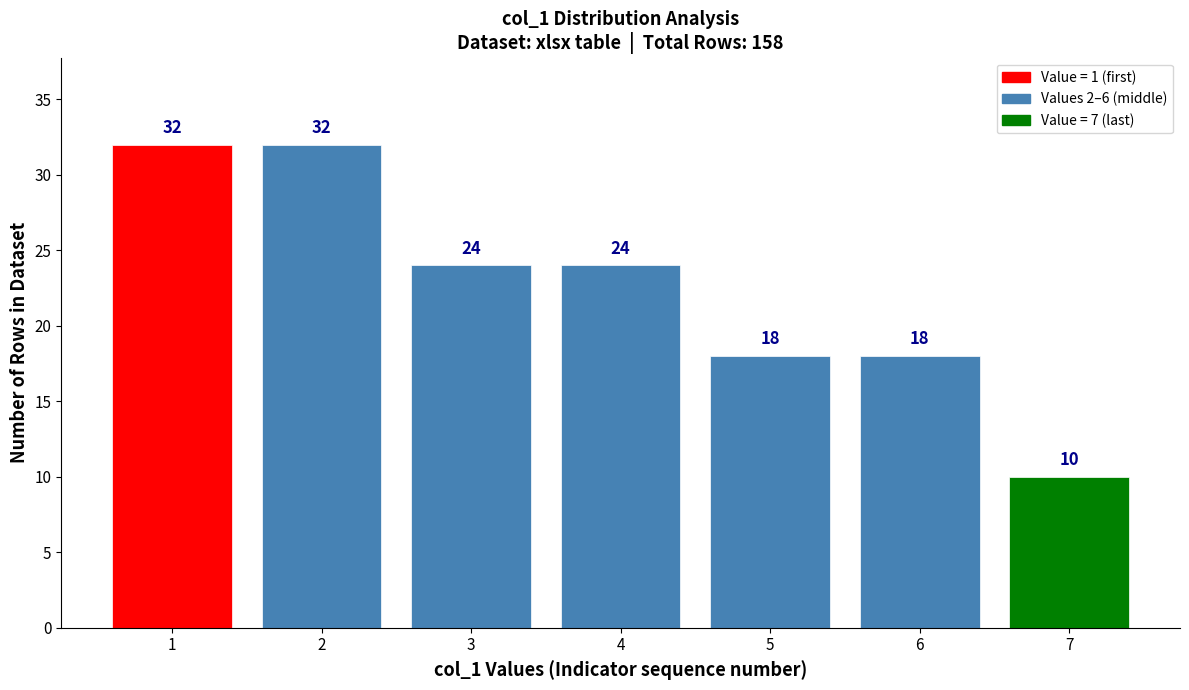

Reading left to right, list every bar in this chart as the range it spans on the x-axis followed by its height.

0.5 to 1.5: 32
1.5 to 2.5: 32
2.5 to 3.5: 24
3.5 to 4.5: 24
4.5 to 5.5: 18
5.5 to 6.5: 18
6.5 to 7.5: 10